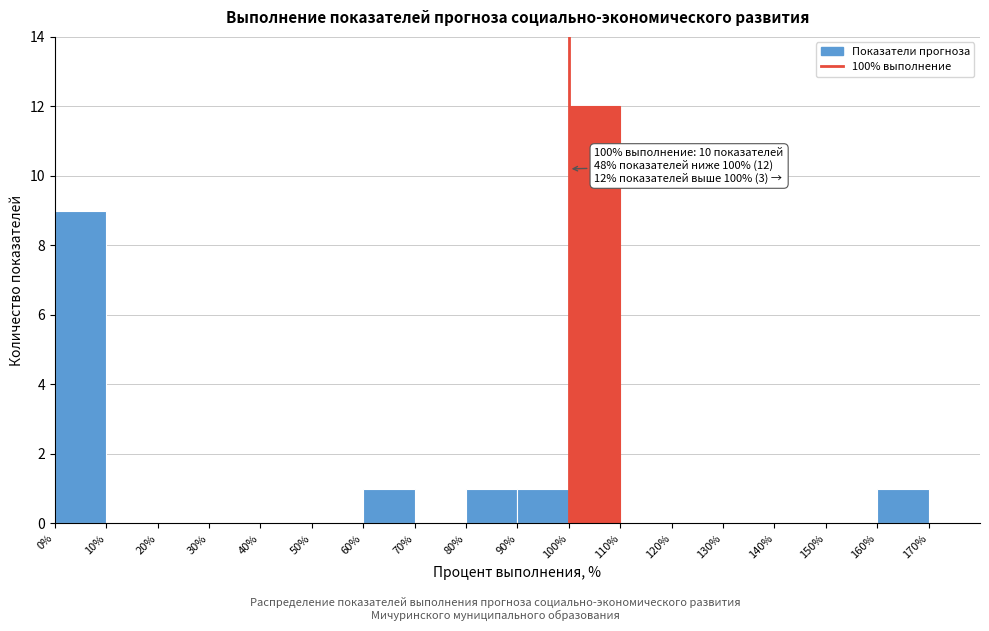

Over which range of the x-axis is the bar tallest?

100 to 110